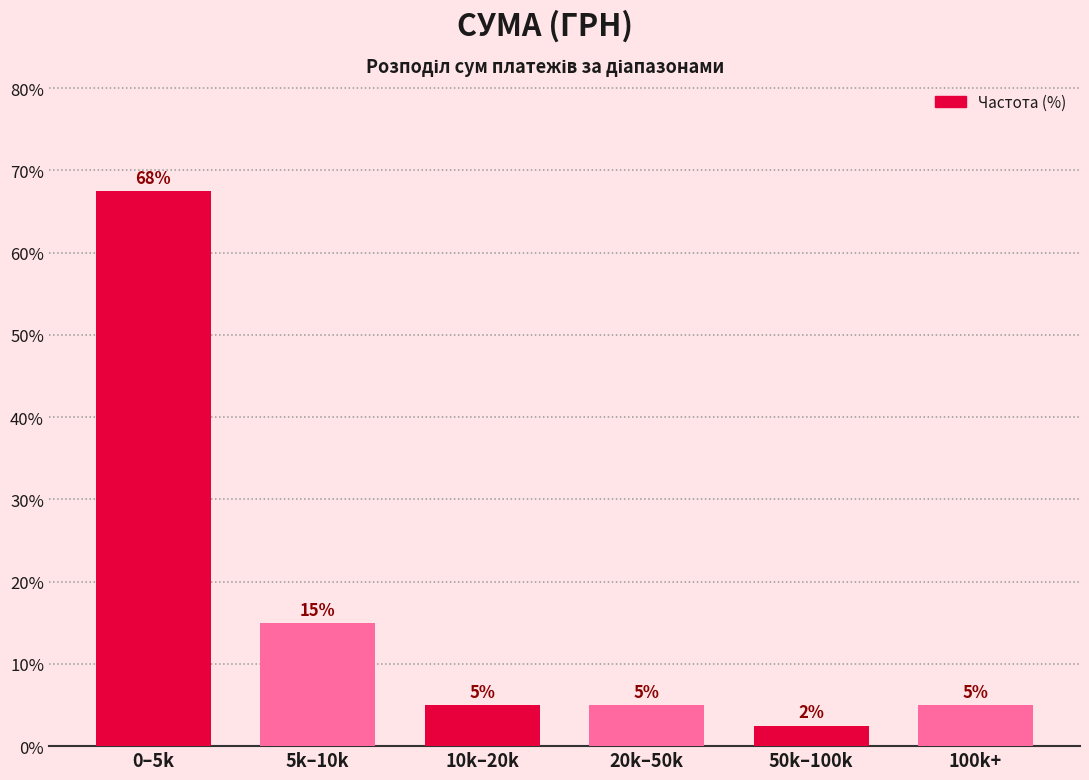

Is it true that the value at 50k–100k is 2.5?

True